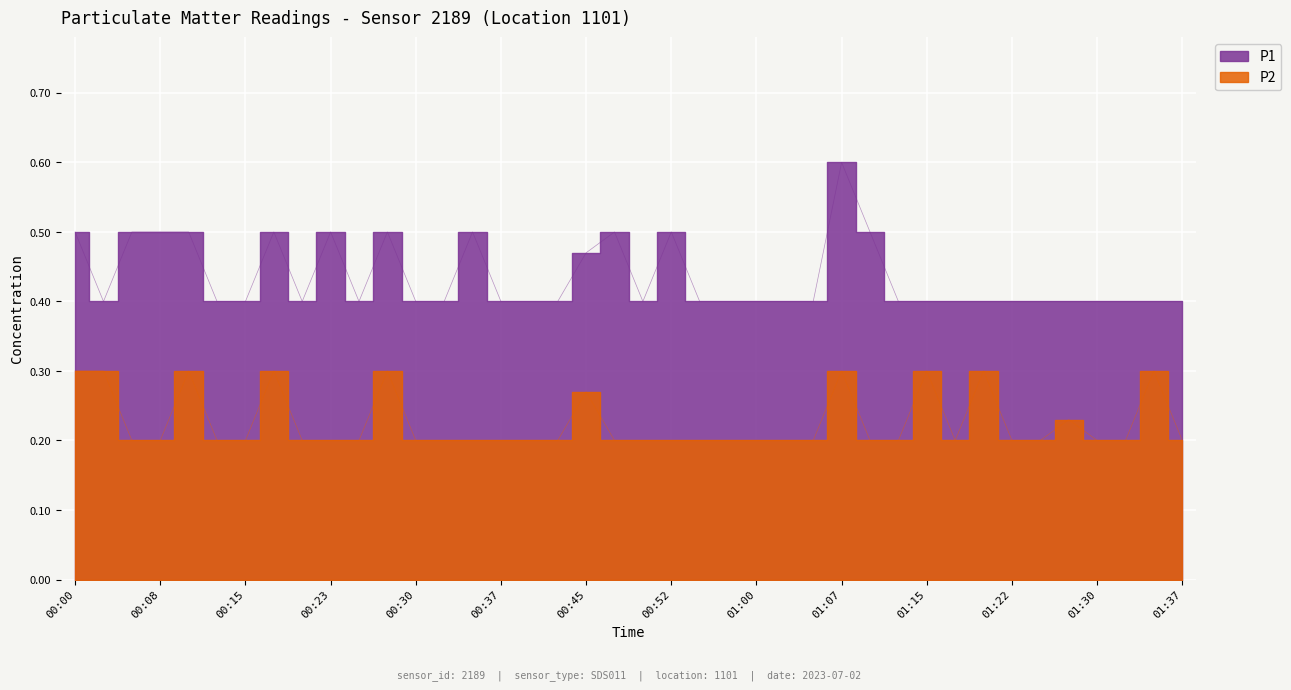

What position from the left is 01:17?

32